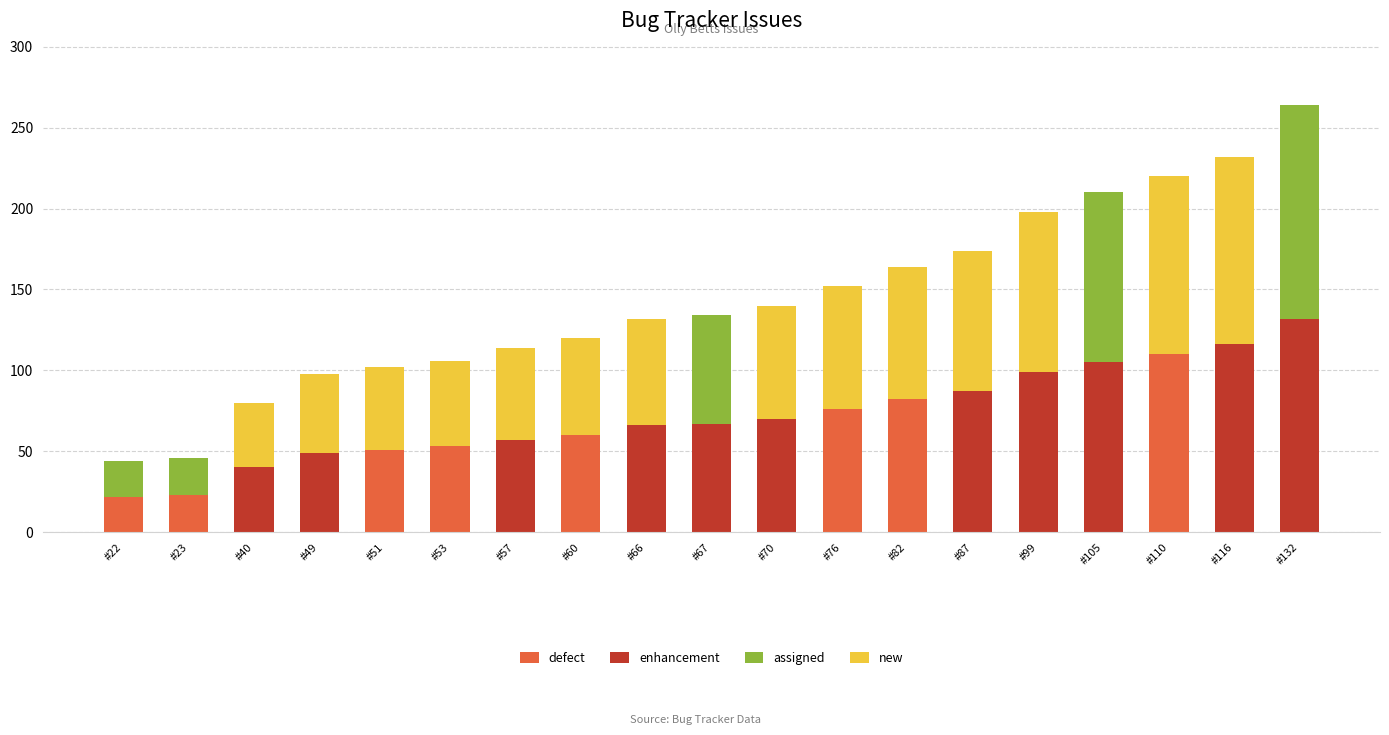

At which category is the sum across all series the highest?

#132